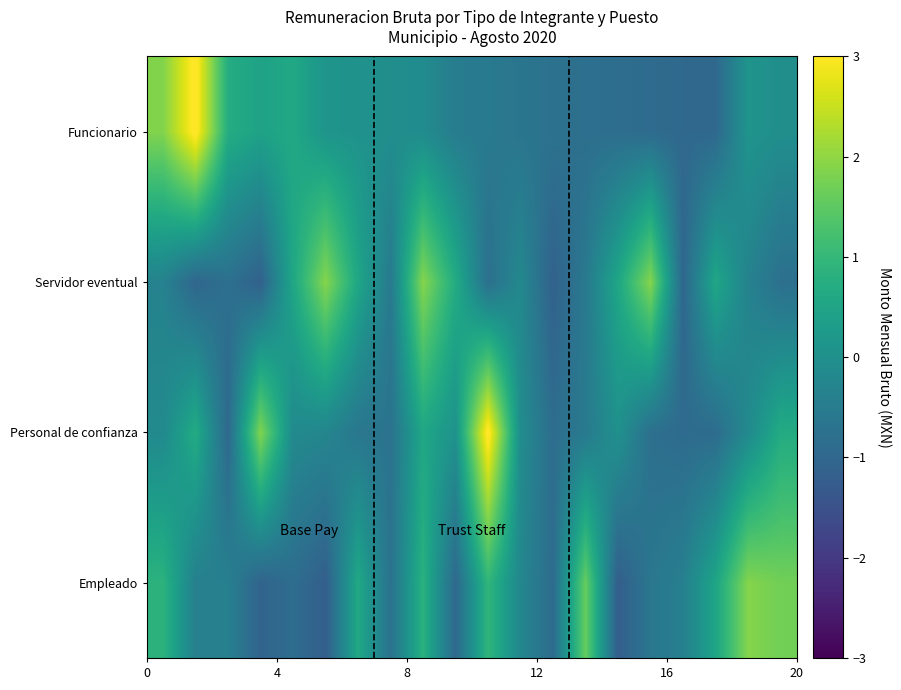

Reading right to left, transcribe all the data shown in this chart.

Empleado: 1.7	1.9	0.5	-0.4	-0.6	-1.2	1.6	-0.9	-0.2	0.9	-0.9	0.8	-0.7	0.6	-1.2	-0.9	-1.1	-0.4	-0.4	0.9
Personal de confianza: 0.7	-0.1	-0.9	-0.9	-0.8	0.0	-0.5	-0.9	-0.1	3.2	0.1	0.6	-0.7	-0.6	-0.3	-0.1	1.9	-1.0	0.7	-0.1
Servidor eventual: -0.8	-0.3	0.6	-1.0	1.9	0.6	-0.6	-1.1	-0.2	-0.8	0.7	1.9	-0.6	0.6	1.9	0.6	-1.1	-0.8	-1.0	-0.3
Funcionario: -0.0	0.1	-1.0	-1.0	-0.9	-0.8	-0.8	-0.7	-0.7	-0.6	-0.5	-0.1	-0.0	0.1	0.1	0.6	0.5	0.7	3.1	1.9